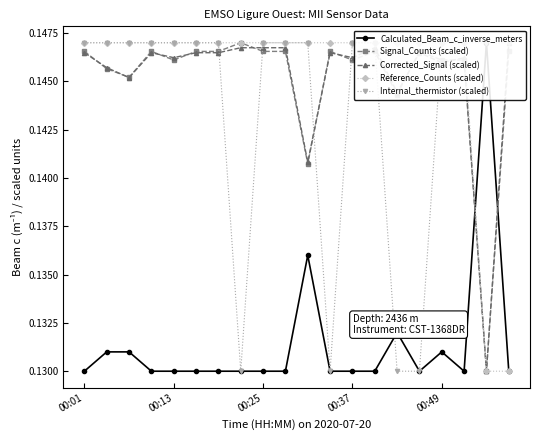

What is the total value across all series at 18?

0.7